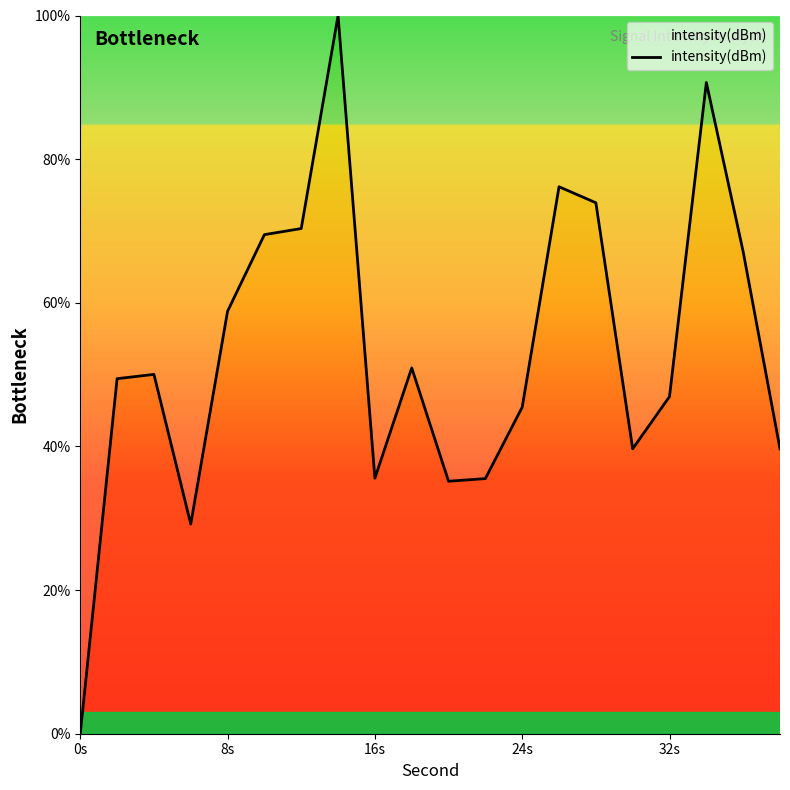

What is the maximum value shown in the chart?

100.0